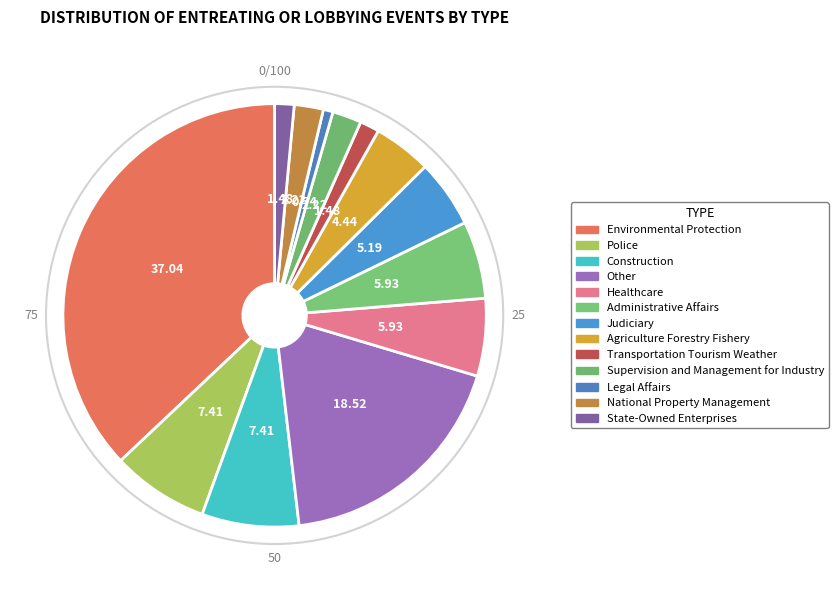

Count the number of slices in the pie.

13